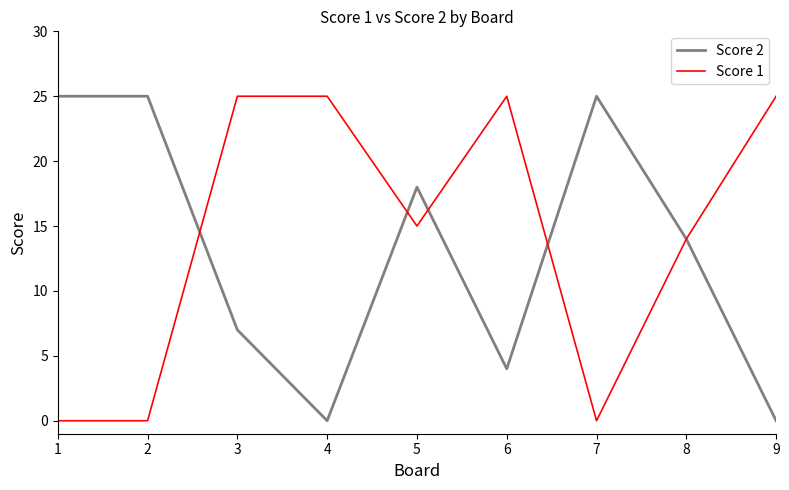

The value of Score 2 at 5 is 32. True or false?

False